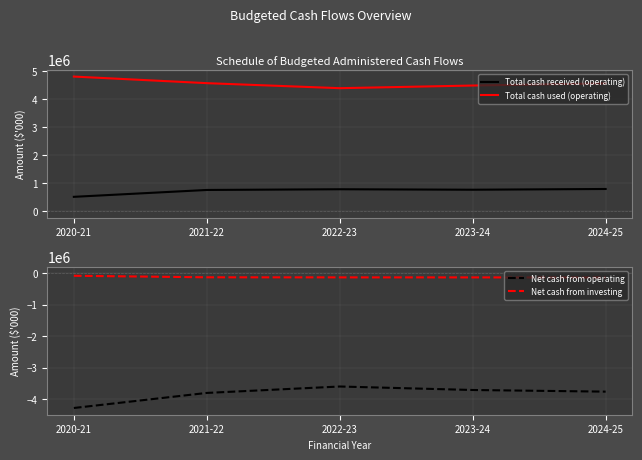

What is the difference between the Net cash from investing values at 2021-22 and 2022-23?

2569